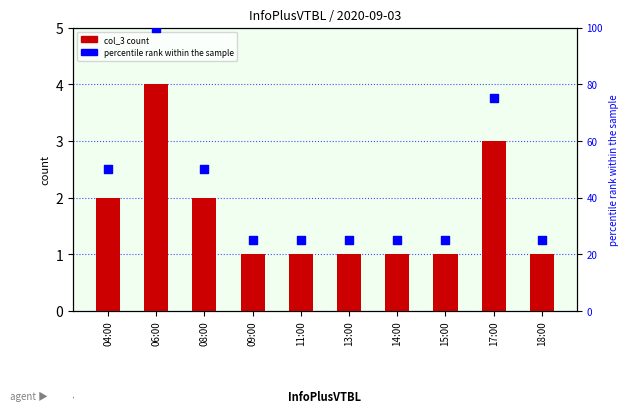

Which series has the largest total across all categories?

percentile rank within the sample